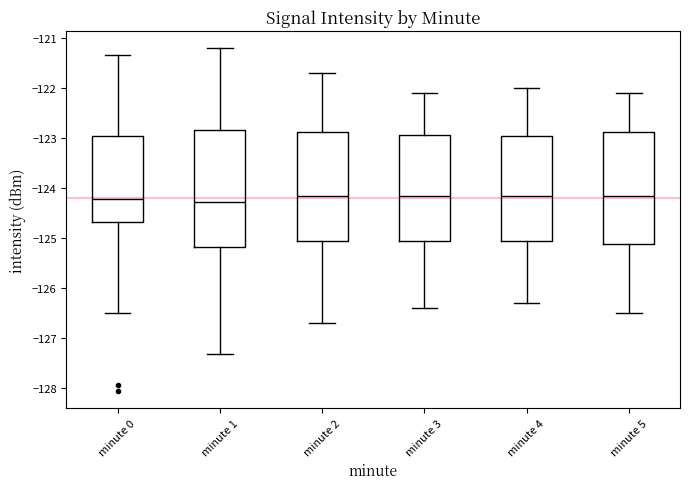

Where is the upper edge of the box for minute 5 on the y-axis? The values are not printed on the chart, so give them approximately, as read against the axis.

-122.9